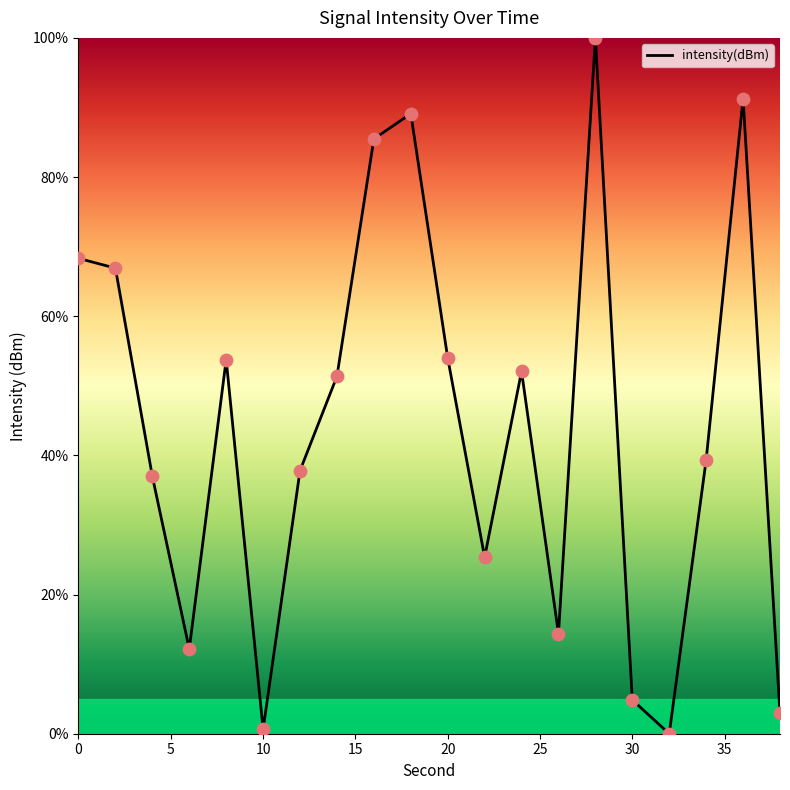

What is the difference between the maximum and minimum values?

100.0